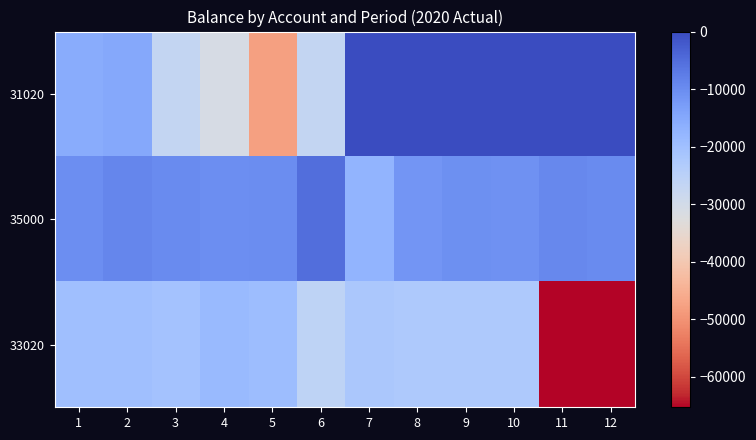

Reading right to left, list all the values displayed in this chart.

31020: 12=0.0	11=0.0	10=0.0	9=0.0	8=0.0	7=0.0	6=-26874.4	5=-47700.6	4=-30963.0	3=-26834.6	2=-14862.2	1=-15687.9
35000: 12=-9861.1	11=-9243.7	10=-10721.6	9=-10603.6	8=-11479.5	7=-17429.5	6=-5205.2	5=-10043.6	4=-10440.1	3=-9882.6	2=-9123.4	1=-10201.2
33020: 12=-65262.6	11=-65212.8	10=-22658.5	9=-22543.2	8=-22497.5	7=-22154.2	6=-25756.2	5=-19399.8	4=-18795.7	3=-20790.9	2=-19967.8	1=-20020.0